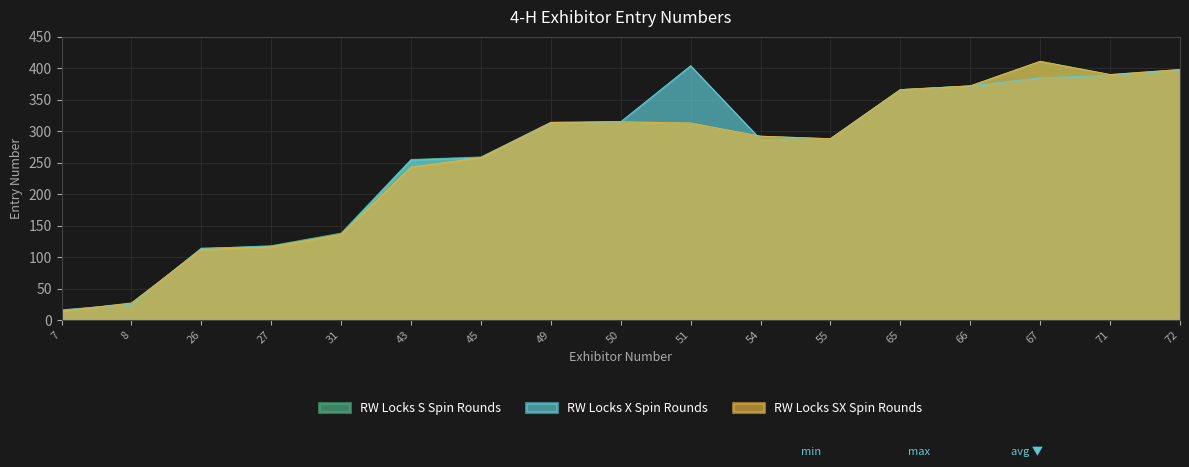

At which category does RW Locks X Spin Rounds reach its first local peak?

51